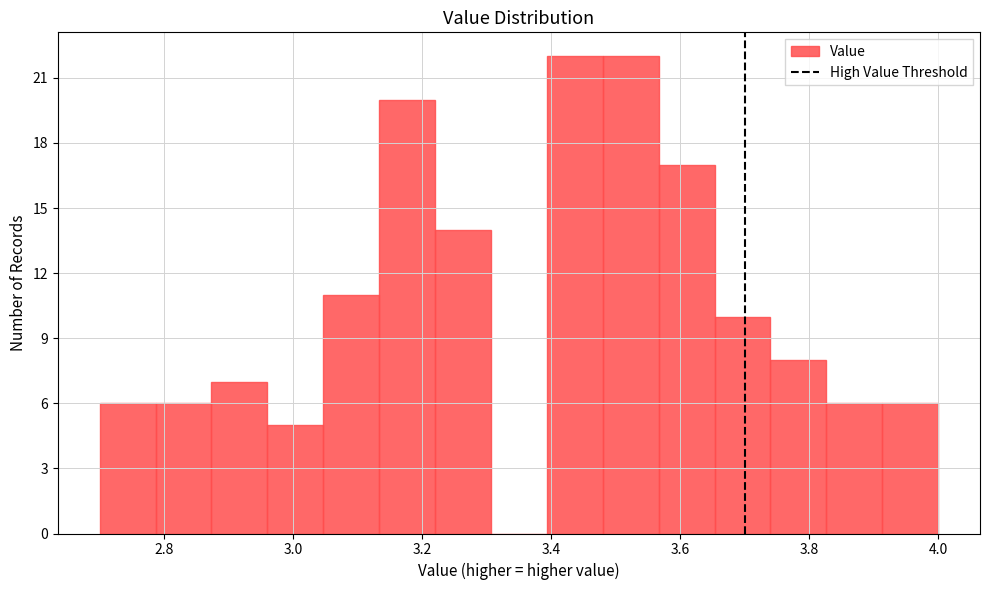

Reading left to right, list every bar in this chart as the range it spans on the x-axis followed by its height. Neither the bar edges nor the heights are printed on the chart, so give them approximately, as read against the axes.

2.70 to 2.78: 6
2.78 to 2.88: 6
2.88 to 2.96: 7
2.96 to 3.04: 5
3.04 to 3.14: 11
3.14 to 3.22: 20
3.22 to 3.30: 14
3.30 to 3.40: 0
3.40 to 3.48: 22
3.48 to 3.56: 22
3.56 to 3.66: 17
3.66 to 3.74: 10
3.74 to 3.82: 8
3.82 to 3.92: 6
3.92 to 4.00: 6